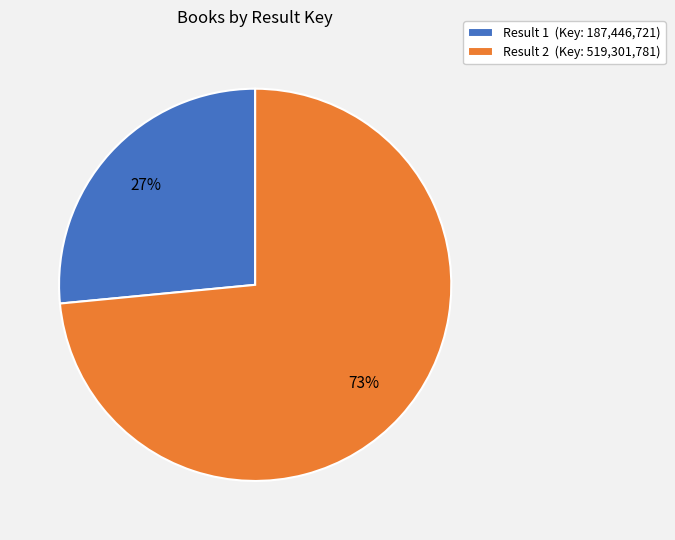

Do Result 2 (Key: 519,301,781) and Result 1 (Key: 187,446,721) together represent more than half of the pie?

Yes